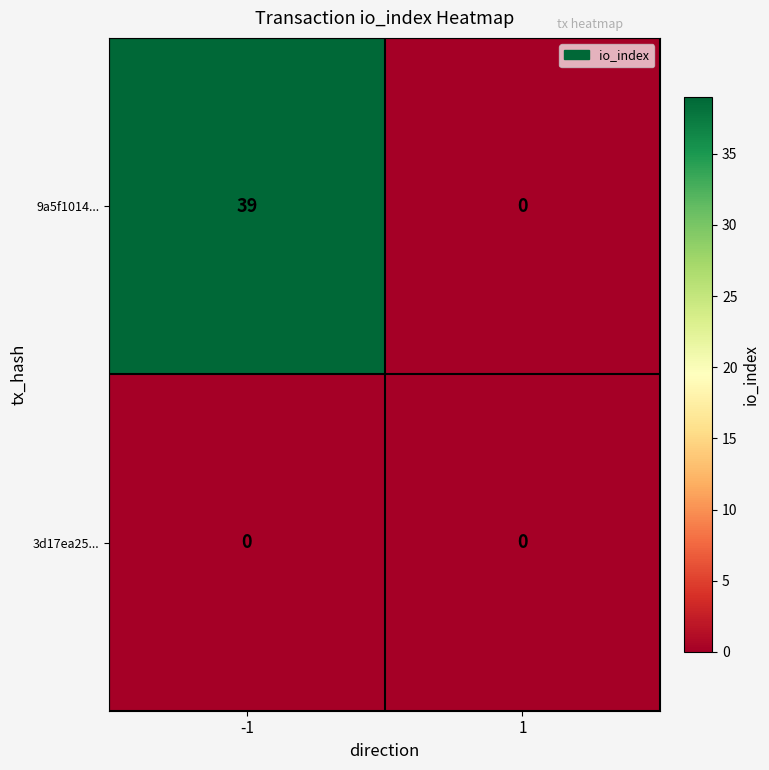

What is the maximum value for 9a5f1014...?

39